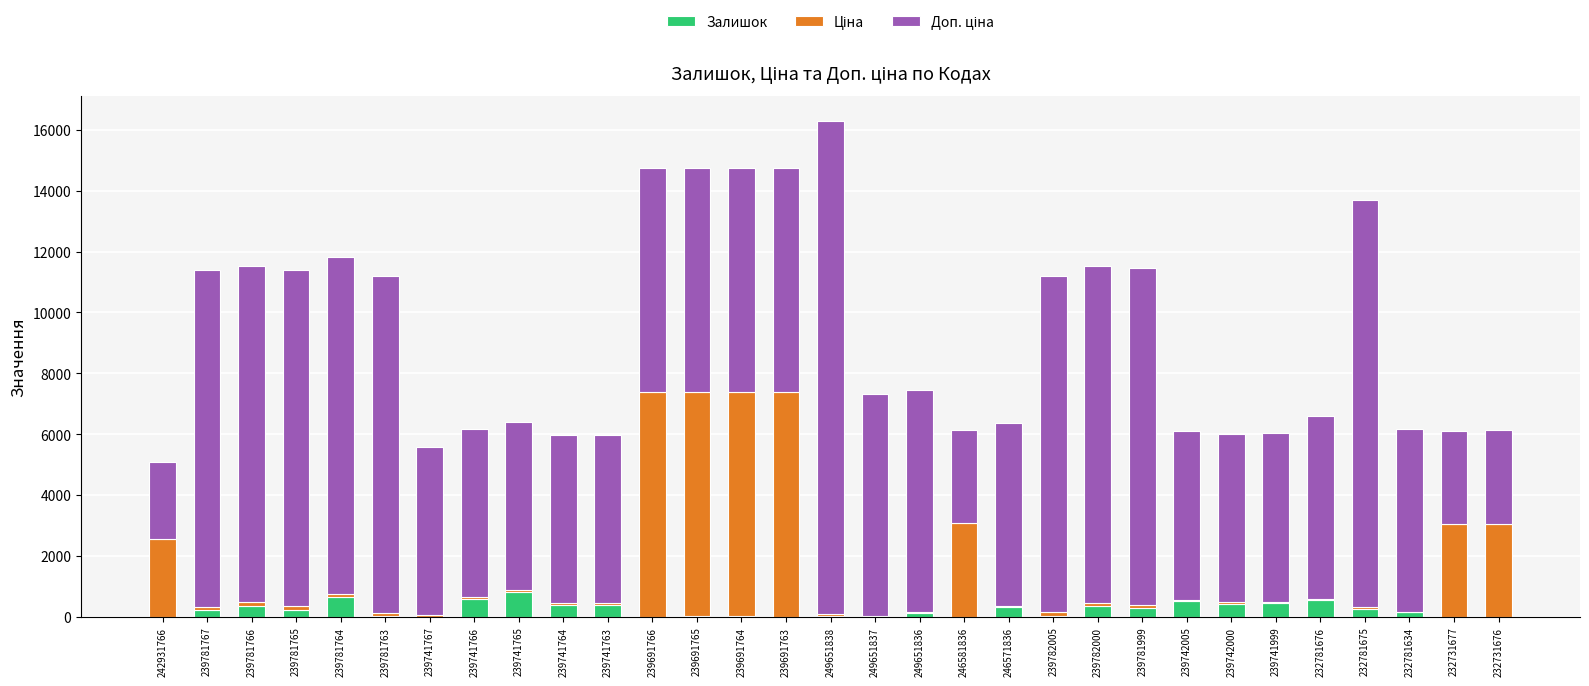

What is the maximum value for Залишок?

828.0